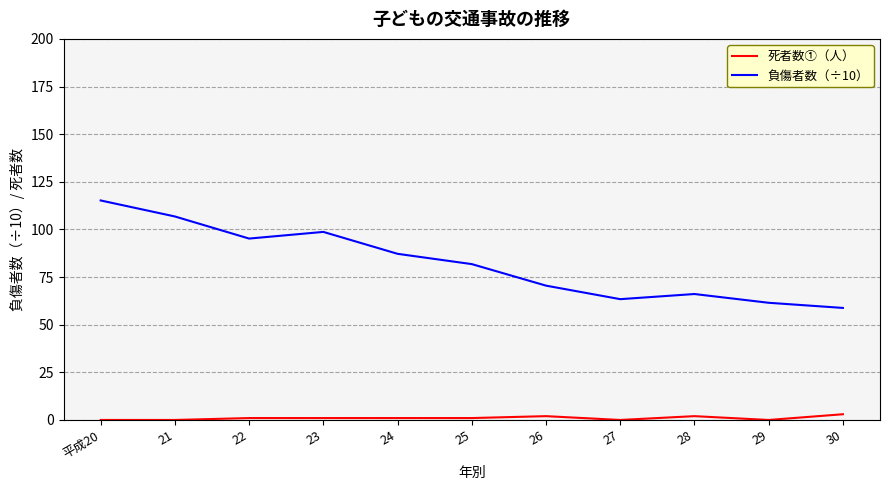

Which series has the widest spread of values?

負傷者数（÷10）